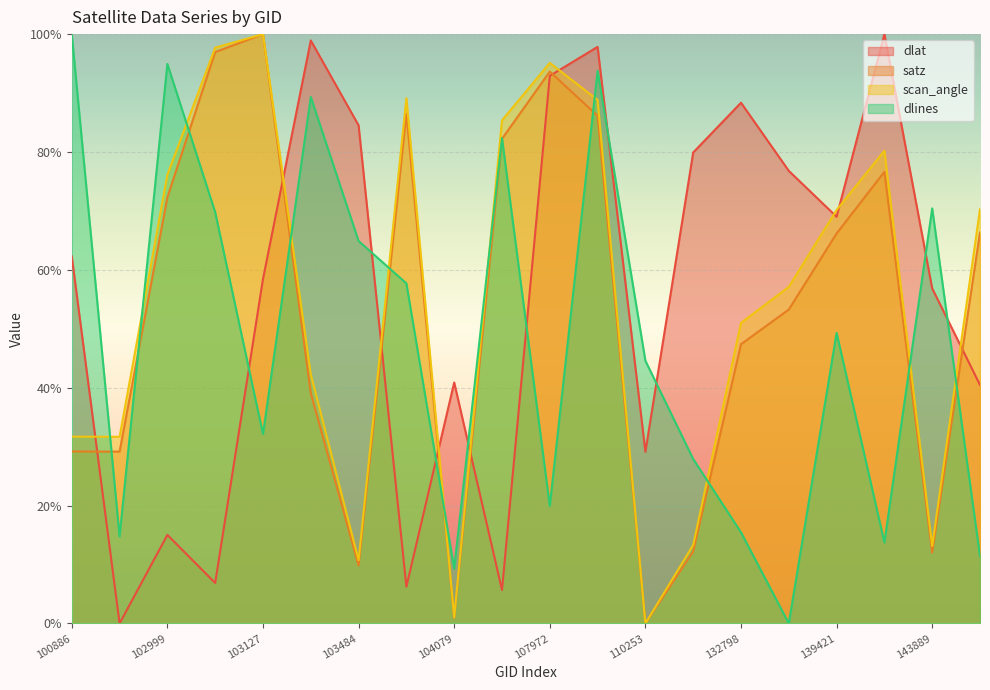

At which category is the sum across all series the highest?

109905